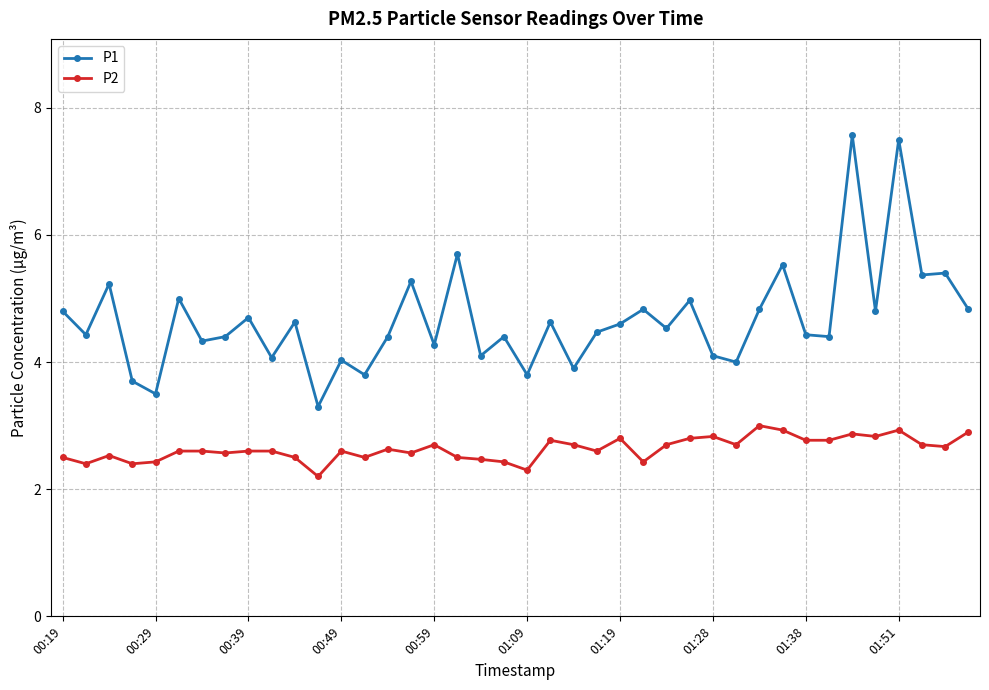

Which series has the widest spread of values?

P1